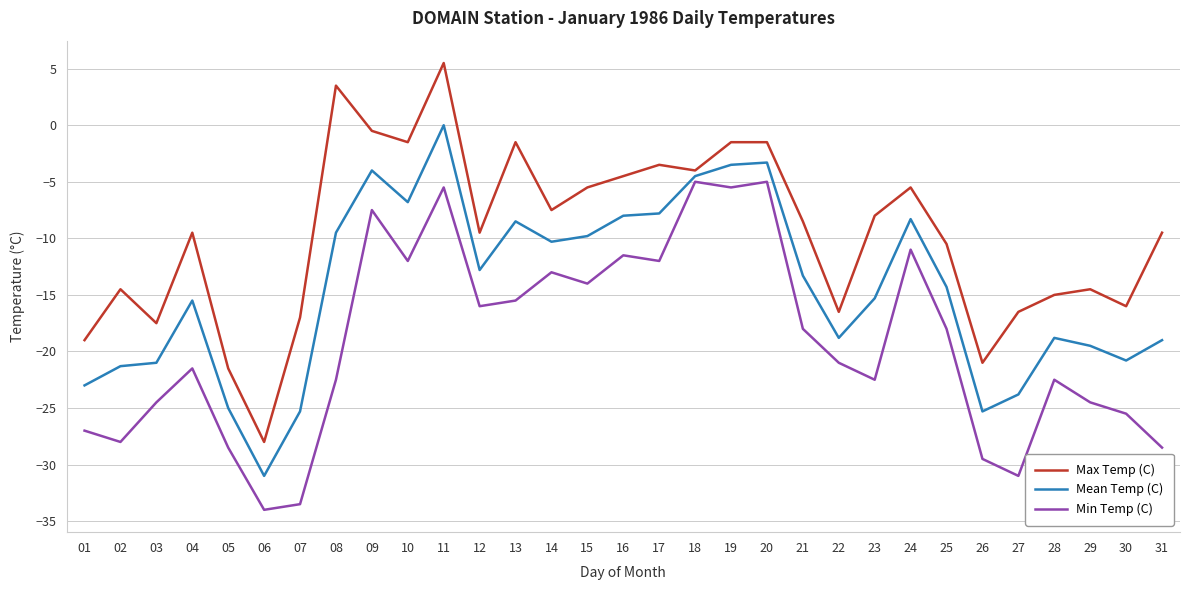

Where does the Max Temp (C) series first go above -9?

08